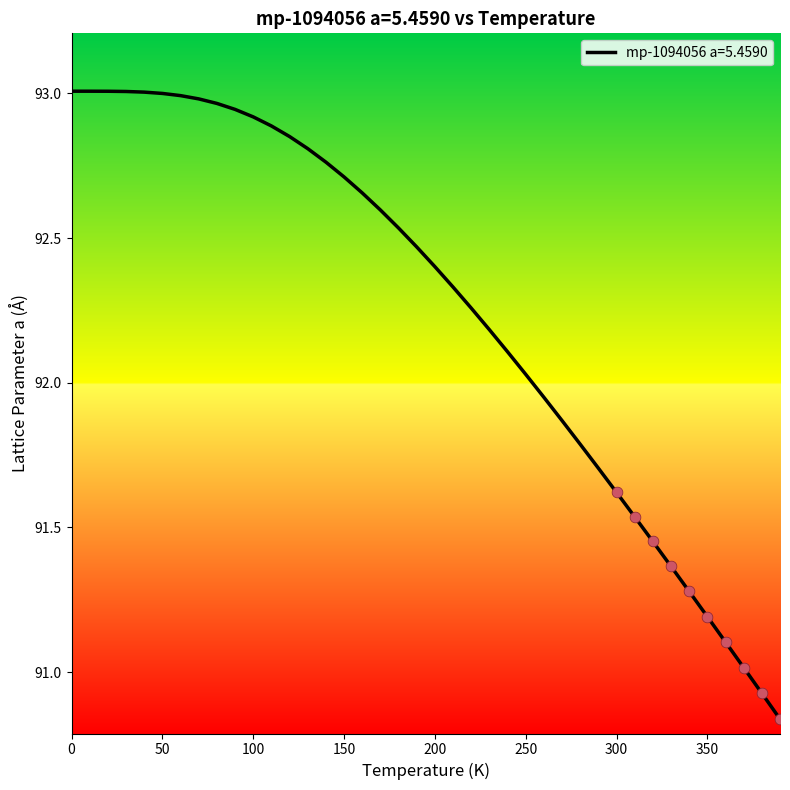

What is the difference between the maximum and minimum values?

2.2